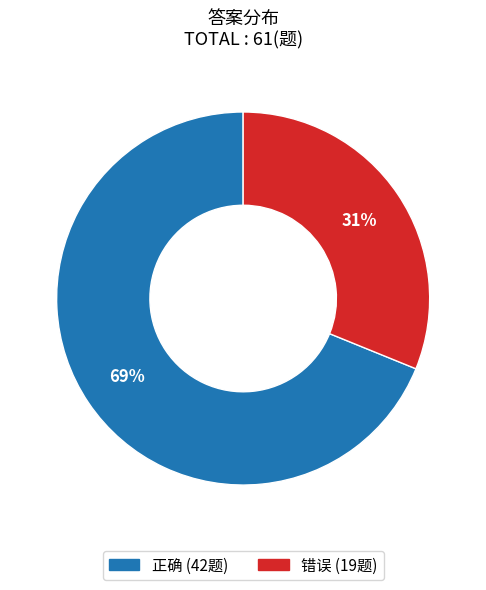

Is the sum of 正确 and 错误 greater than half?

Yes